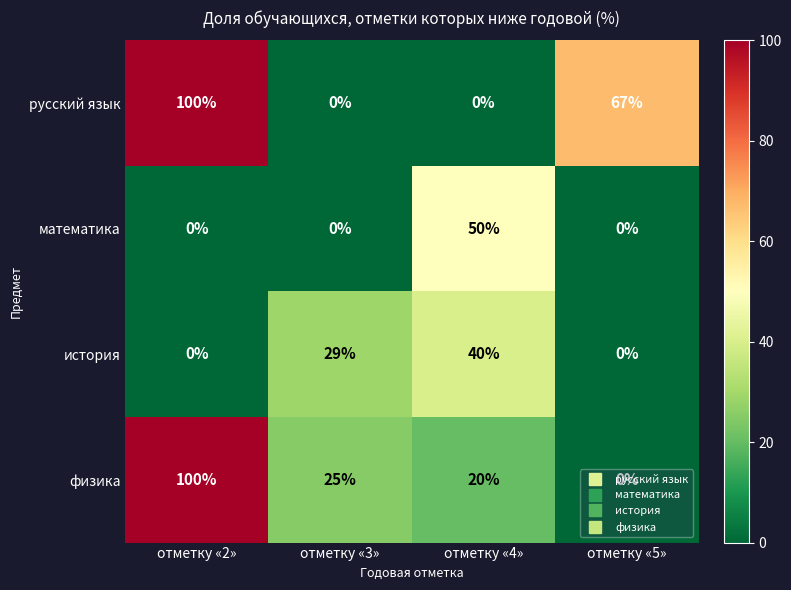

The value of физика at отметку «2» is 68. True or false?

False